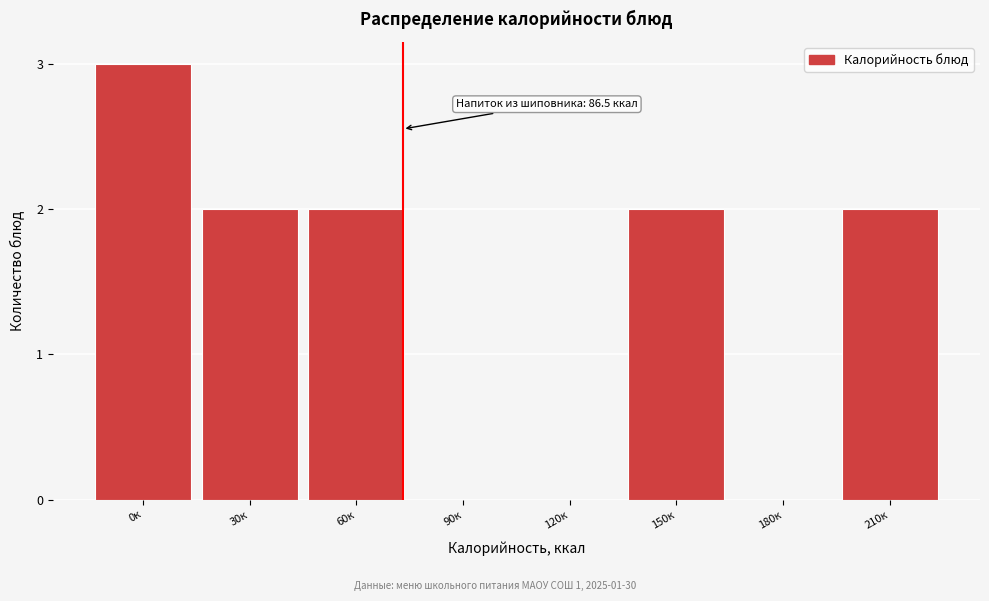

Reading right to left, extract all data points from this chart.

210к=2	180к=0	150к=2	120к=0	90к=0	60к=2	30к=2	0к=3